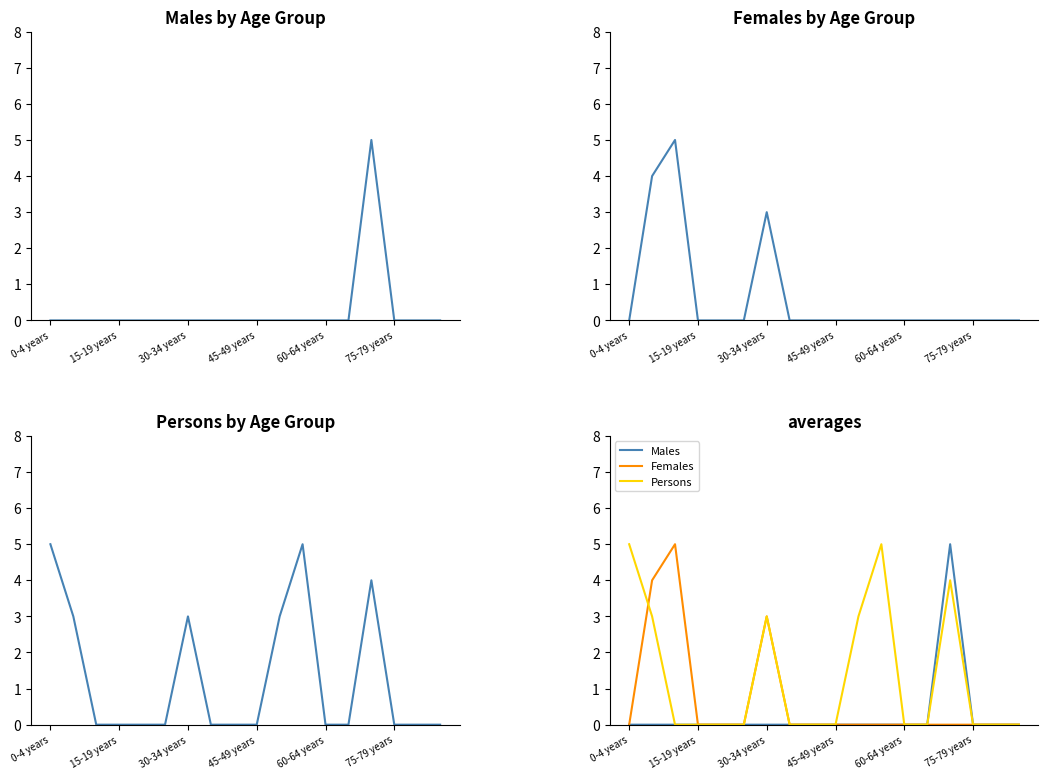

Reading left to right, list all the values displayed in this chart.

Males: 0	0	0	0	0	0	0	0	0	0	0	0	0	0	5	0	0	0
Females: 0	4	5	0	0	0	3	0	0	0	0	0	0	0	0	0	0	0
Persons: 5	3	0	0	0	0	3	0	0	0	3	5	0	0	4	0	0	0